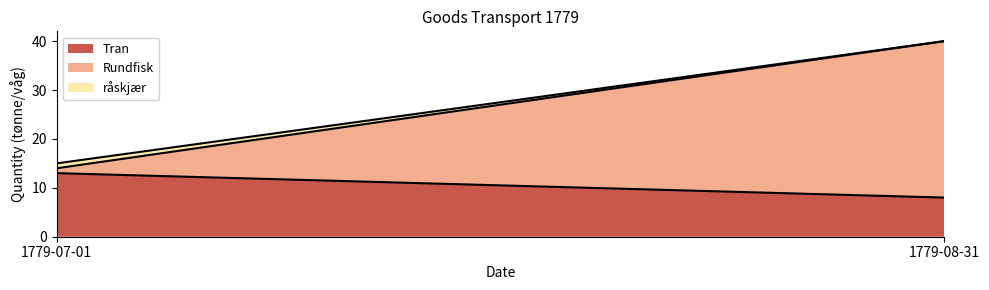

What is the label of the 2nd point from the left?

1779-08-31